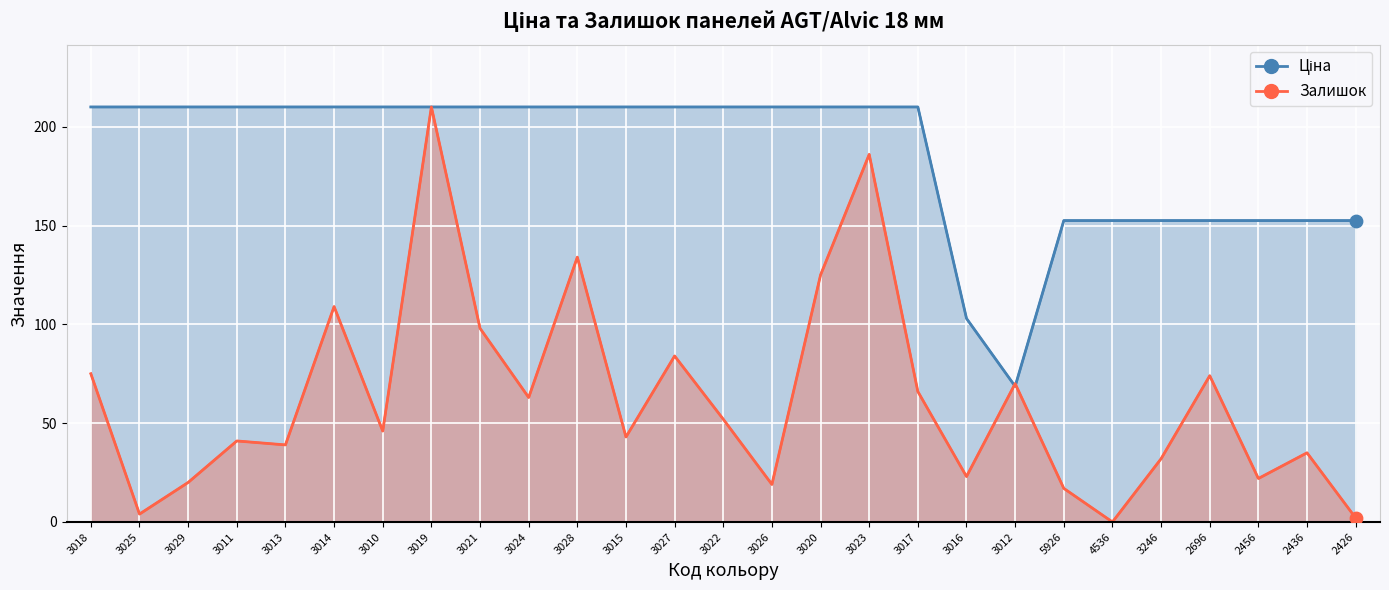

Which series has the largest total across all categories?

Ціна